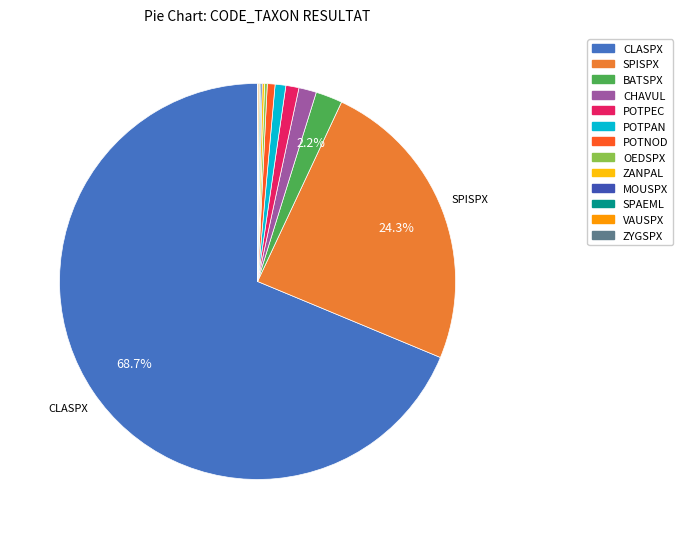

To the nearest percent, what is the average slice percentage?

8%